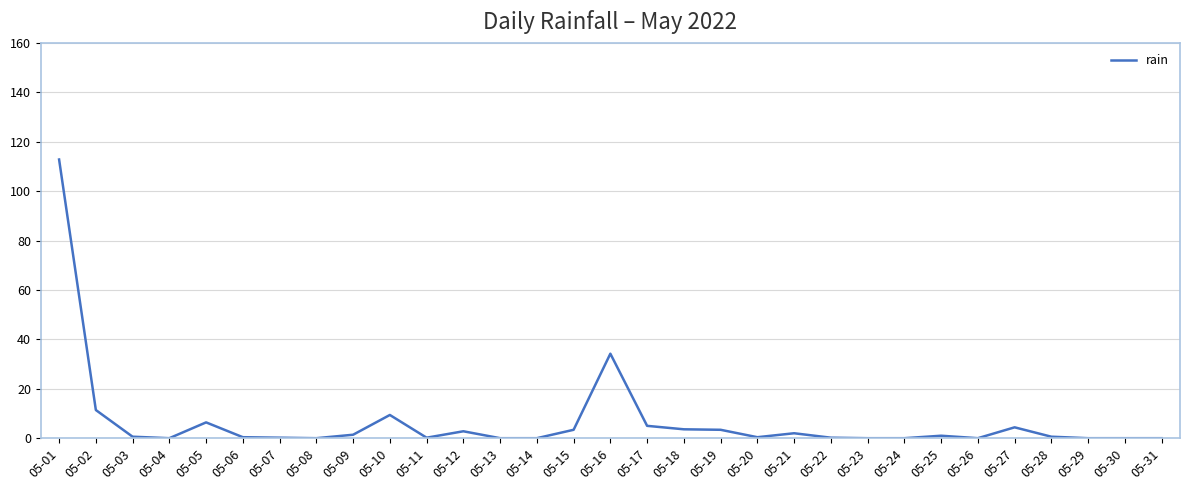

What is the change in value from 05-05 to 05-31?

-6.4